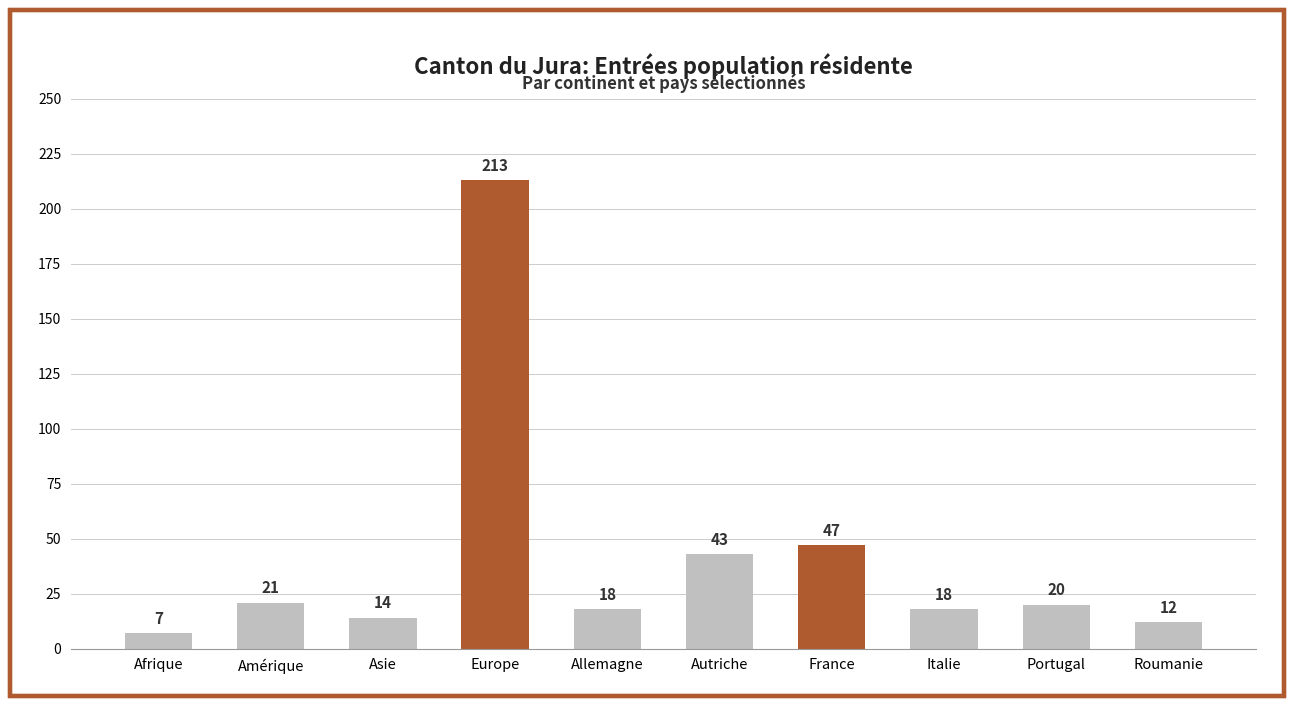

Where does the data first go above 20?

Amérique